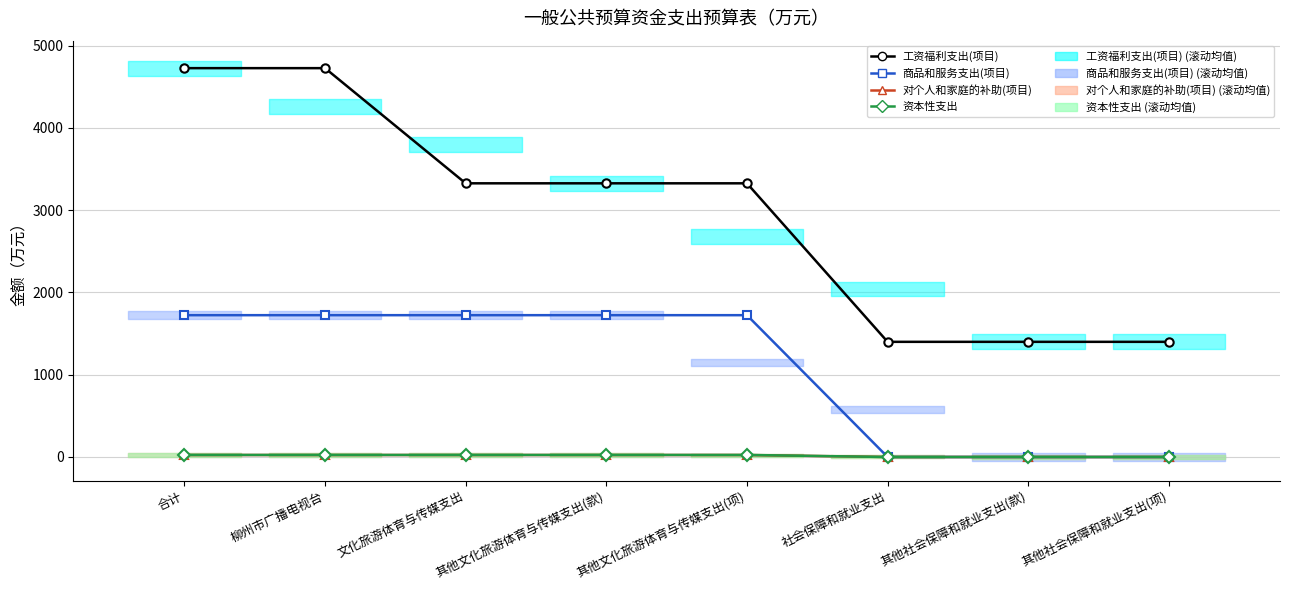

Which series changed the most between 社会保障和就业支出 and 其他社会保障和就业支出(款)?

工资福利支出(项目)